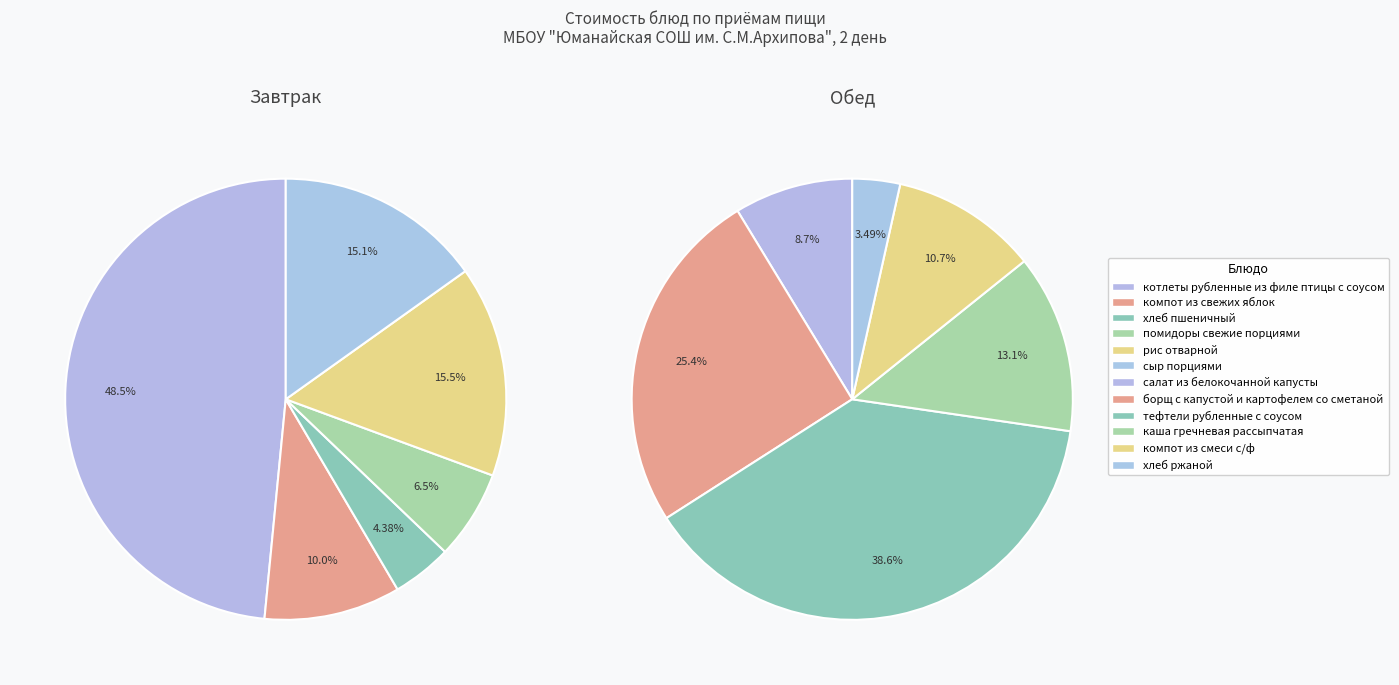

How many segments does this pie chart have?

12